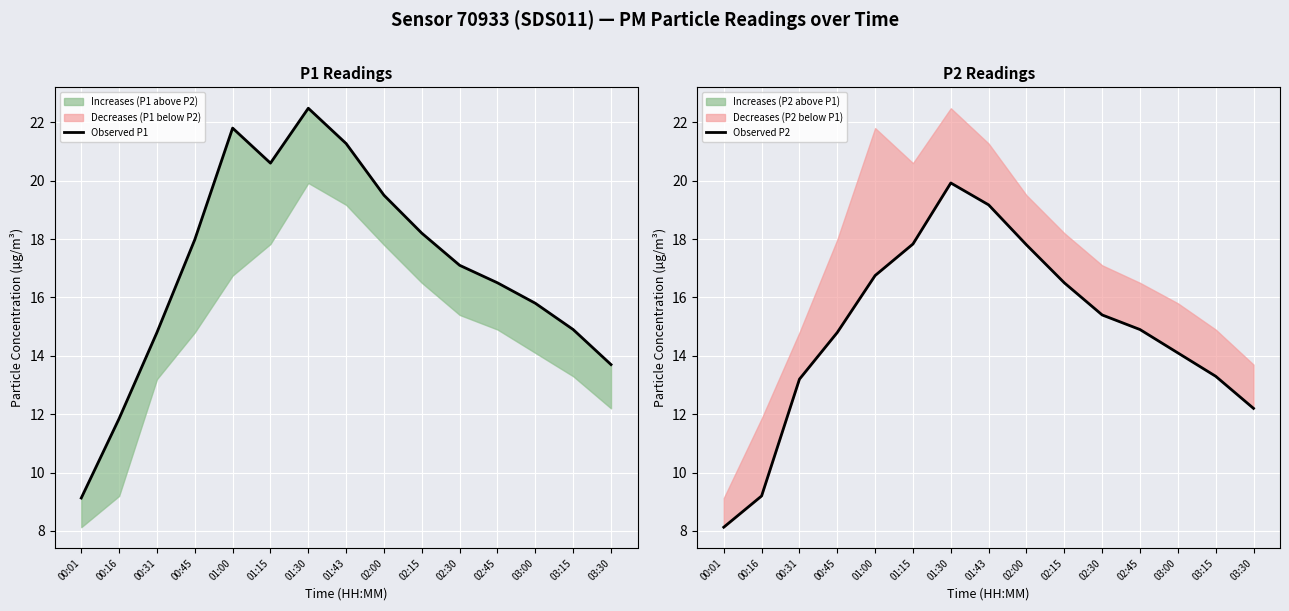

Between 00:01 and 02:15, which is larger?

02:15